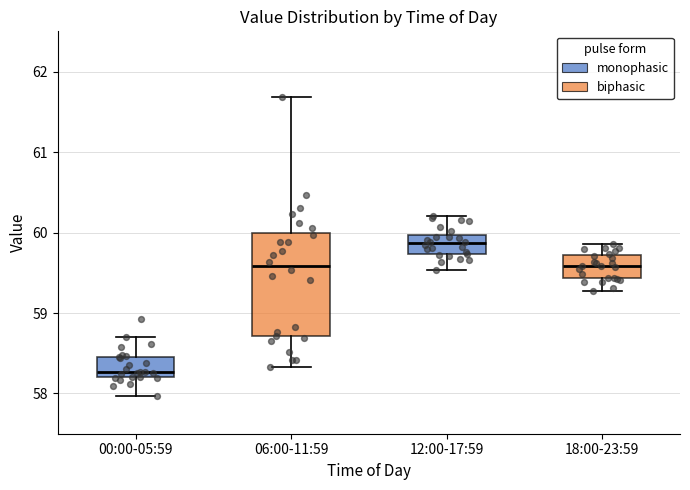

Reading left to right, transcribe this box plot: for each box, give where its median line is, the range the box spans, and where its two whiskers end, as read against the y-axis. The values are not printed on the chart, so give them approximately, as read against the axis.

00:00-05:59: median 58.3, box 58.2 to 58.5, whiskers 58.0 to 58.7
06:00-11:59: median 59.6, box 58.7 to 60.0, whiskers 58.3 to 61.7
12:00-17:59: median 59.9, box 59.7 to 60.0, whiskers 59.5 to 60.2
18:00-23:59: median 59.6, box 59.4 to 59.7, whiskers 59.3 to 59.9